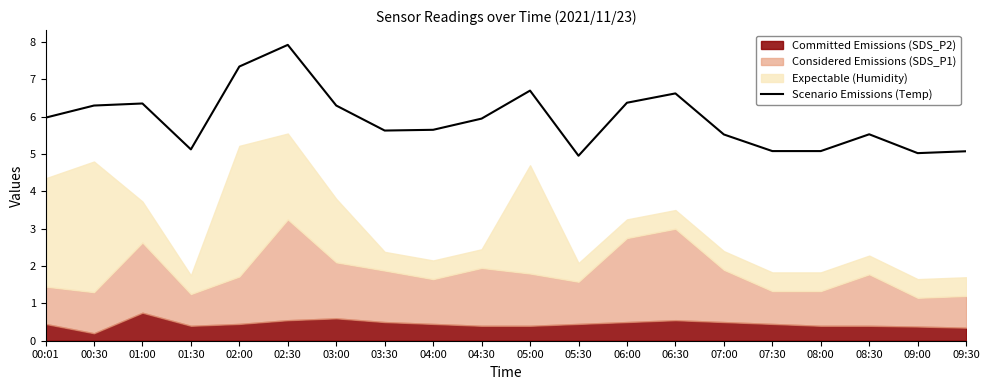

How many values are below 5?

1